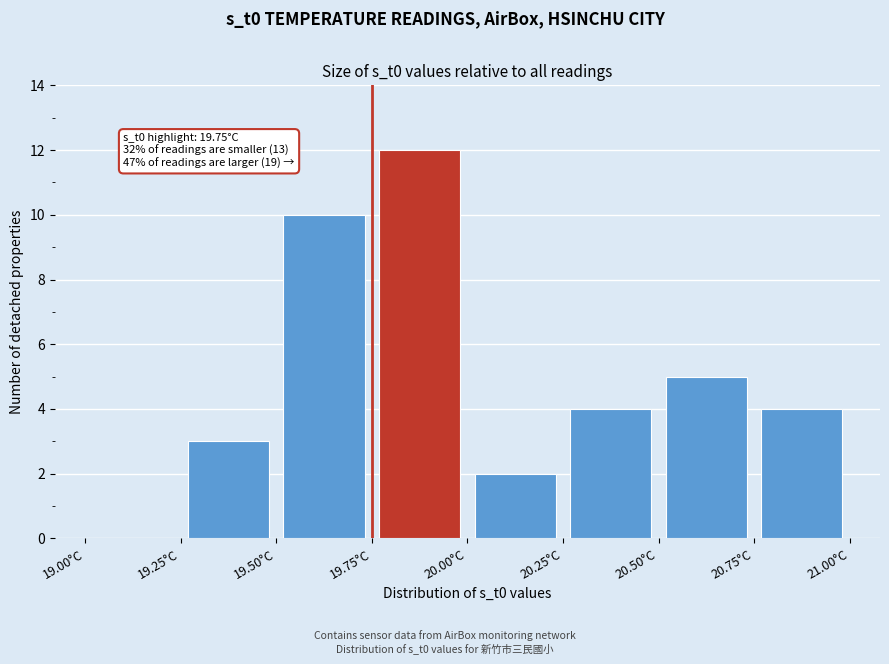

Over which range of the x-axis is the bar tallest?

19.75 to 20.00